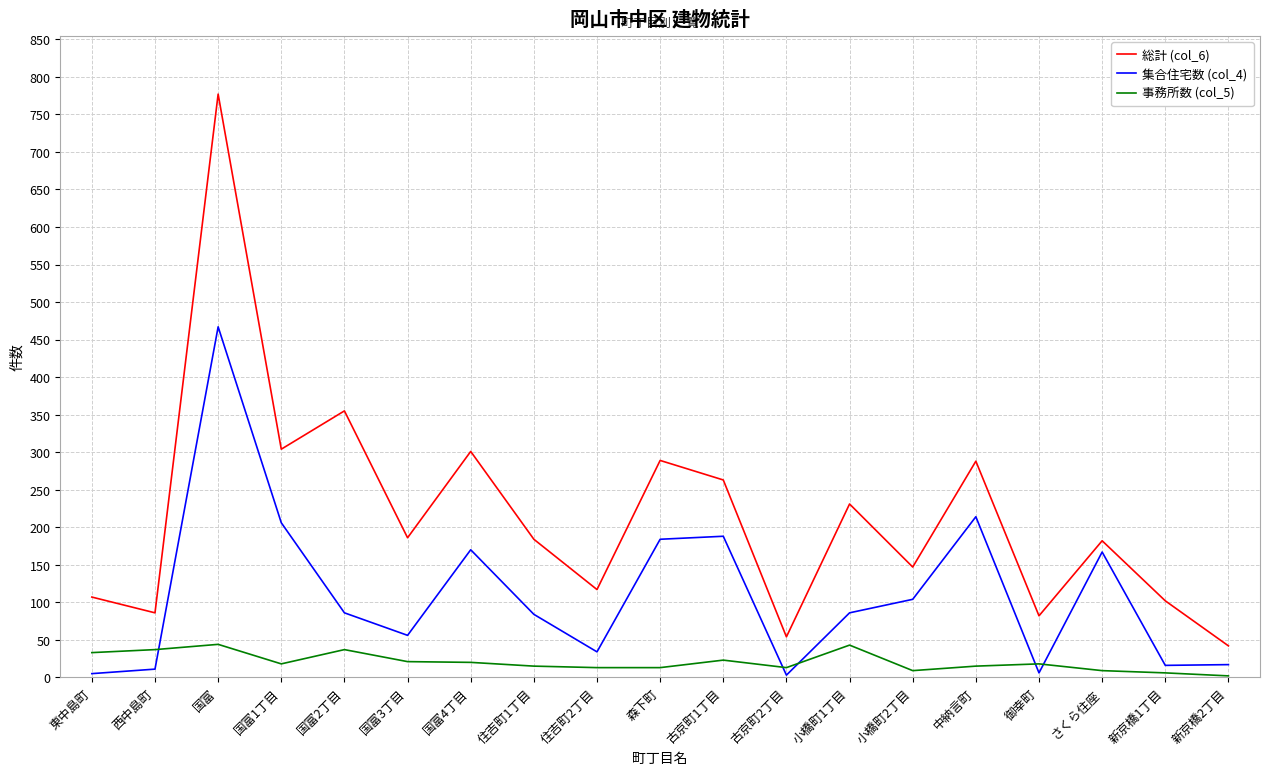

What is the difference between the highest and lowest values at 国富2丁目?

318